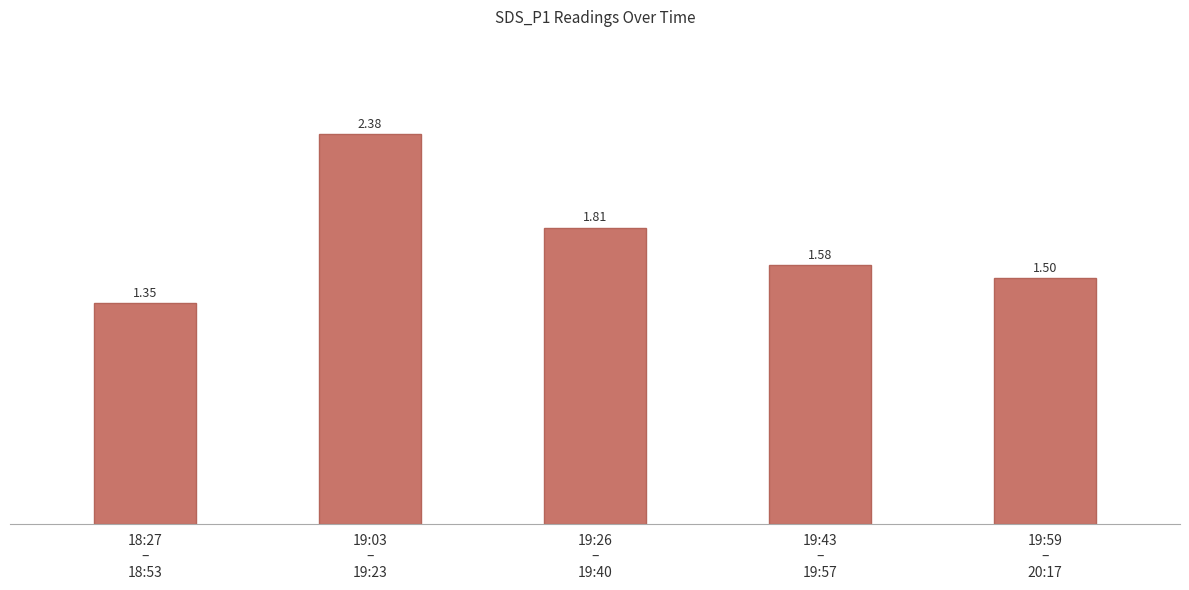

What is the ratio of the value at 19:43
–
19:57 to the value at 19:03
–
19:23?

0.7